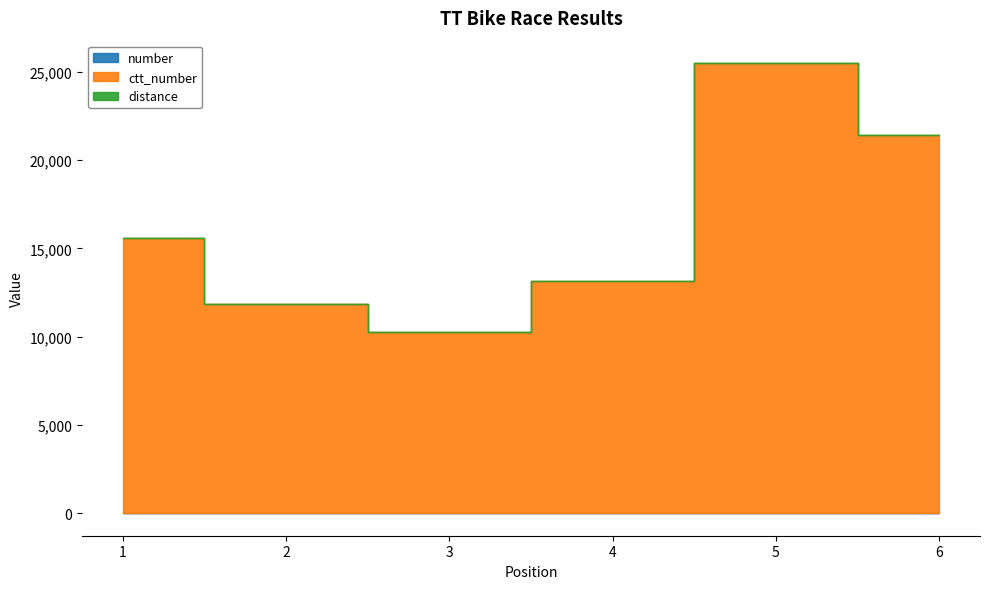

Which series changed the most between 2 and 6?

ctt_number